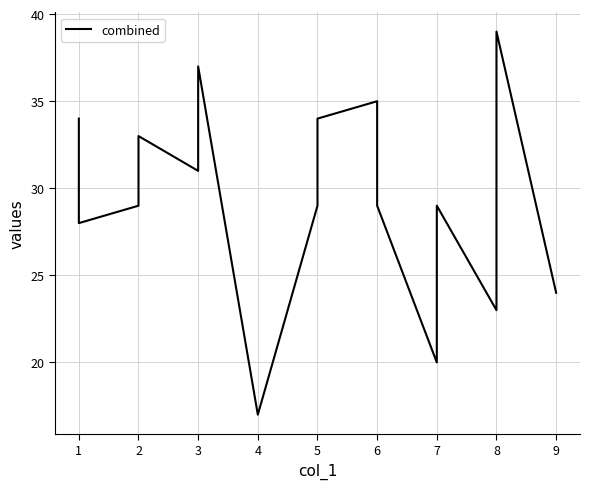

What is the greatest value displayed?

39